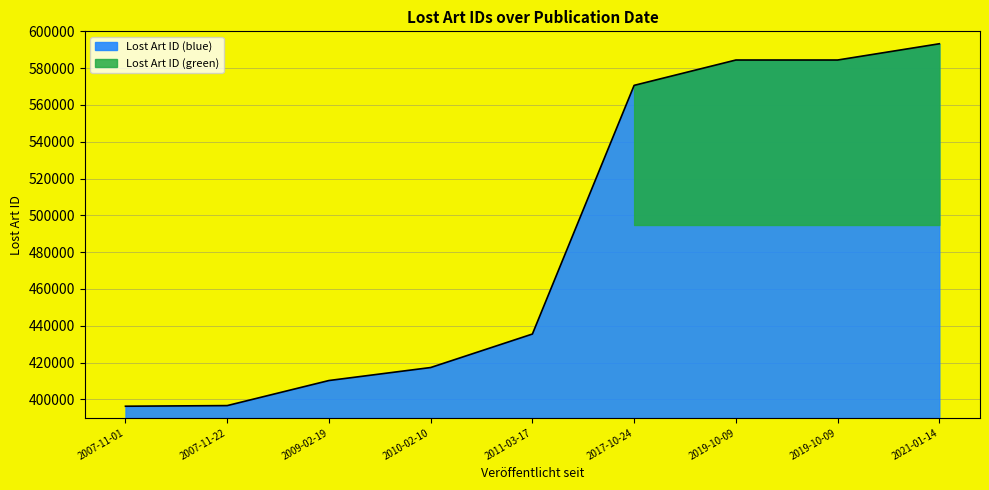

What is the change in value from 2007-11-01 to 2019-10-09?

+188113